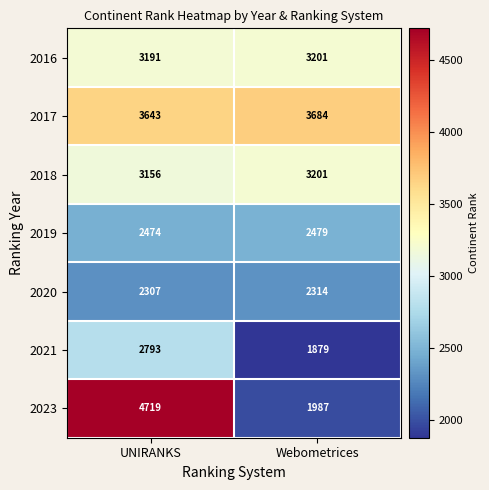

The 2017 series shows 1339 at Webometrices. True or false?

False